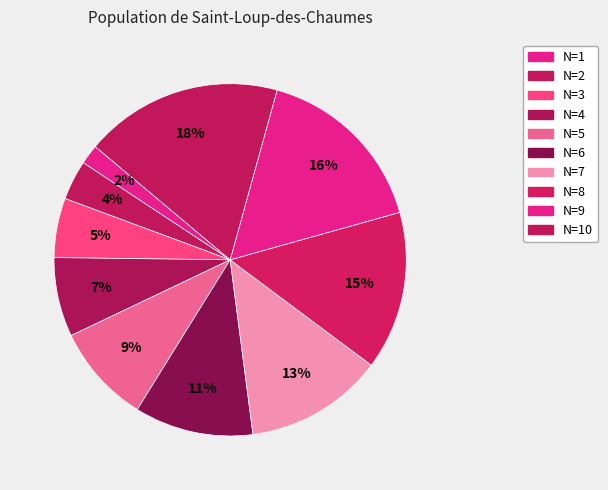

What is the ratio of the value at N=6 to the value at N=3?

2.0